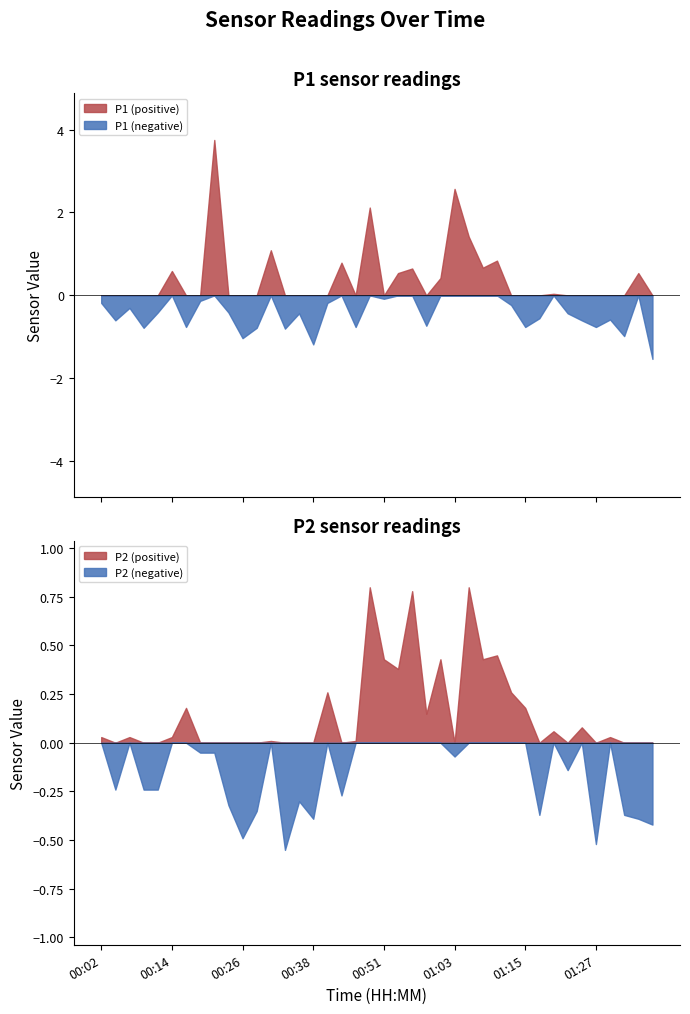

Rank the series at 00:43 from highest to lowest value.

P1, P2